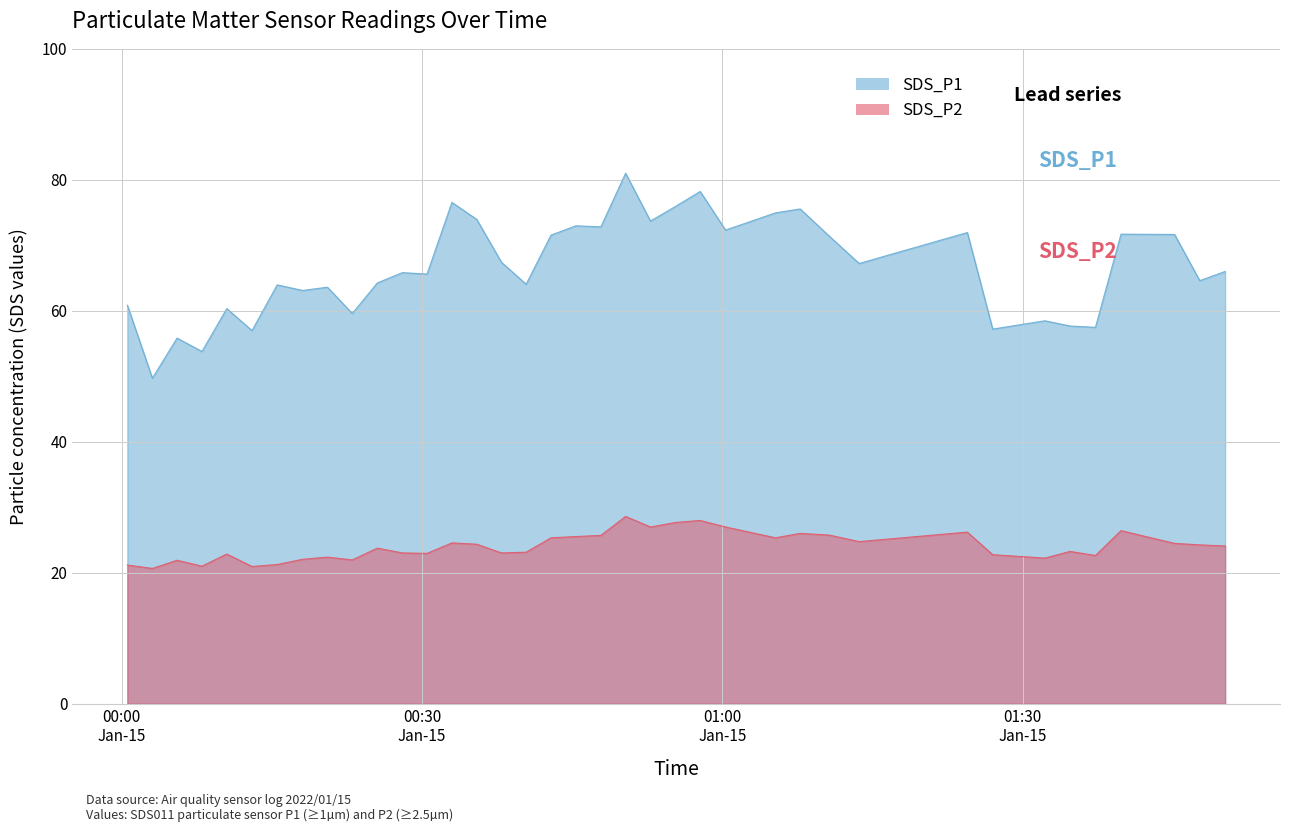

Which series has the widest spread of values?

SDS_P1